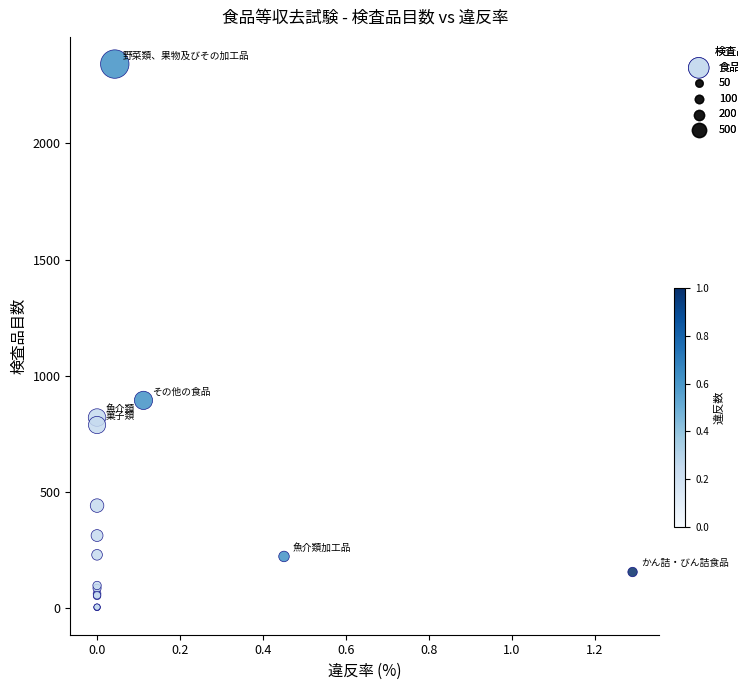

What Y value in the scatter plot is closest to 1172?

894